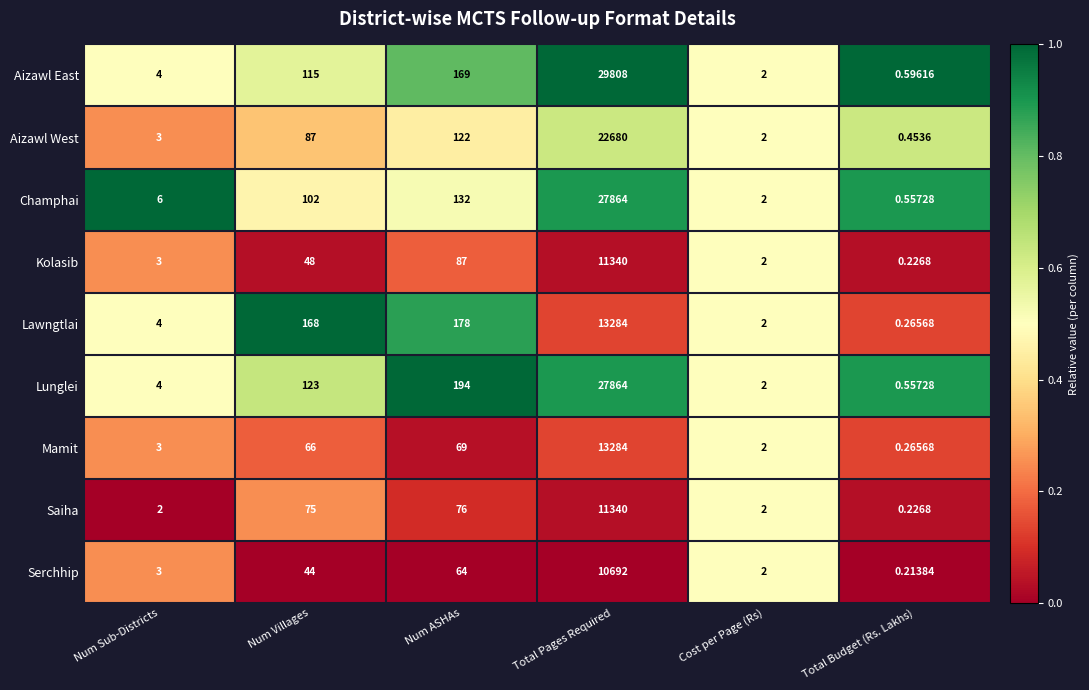

At how many categories does at least one series exceed 0?

6